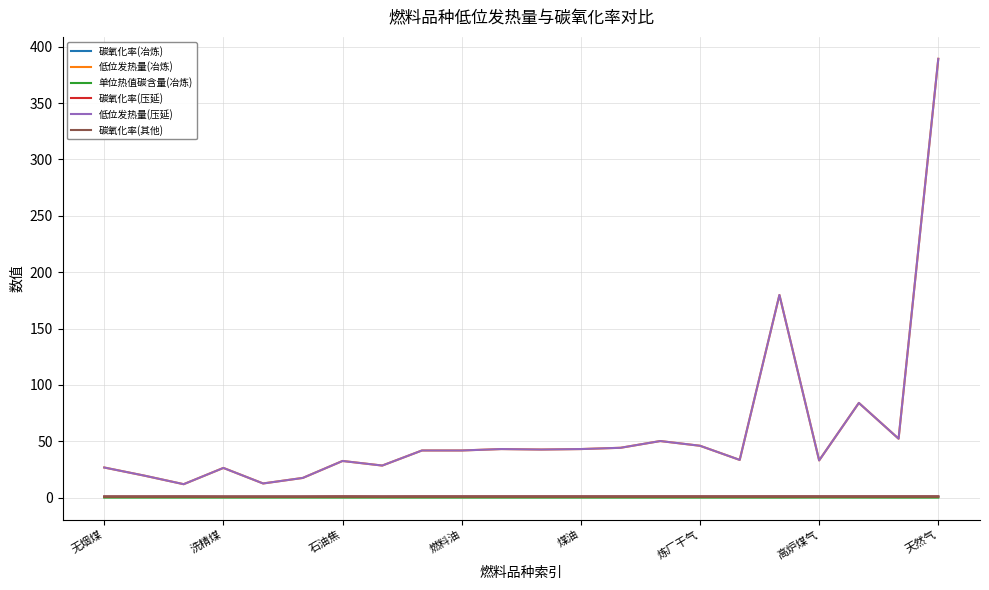

What is the difference between the maximum and minimum values in the 碳氧化率(压延) series?

0.1